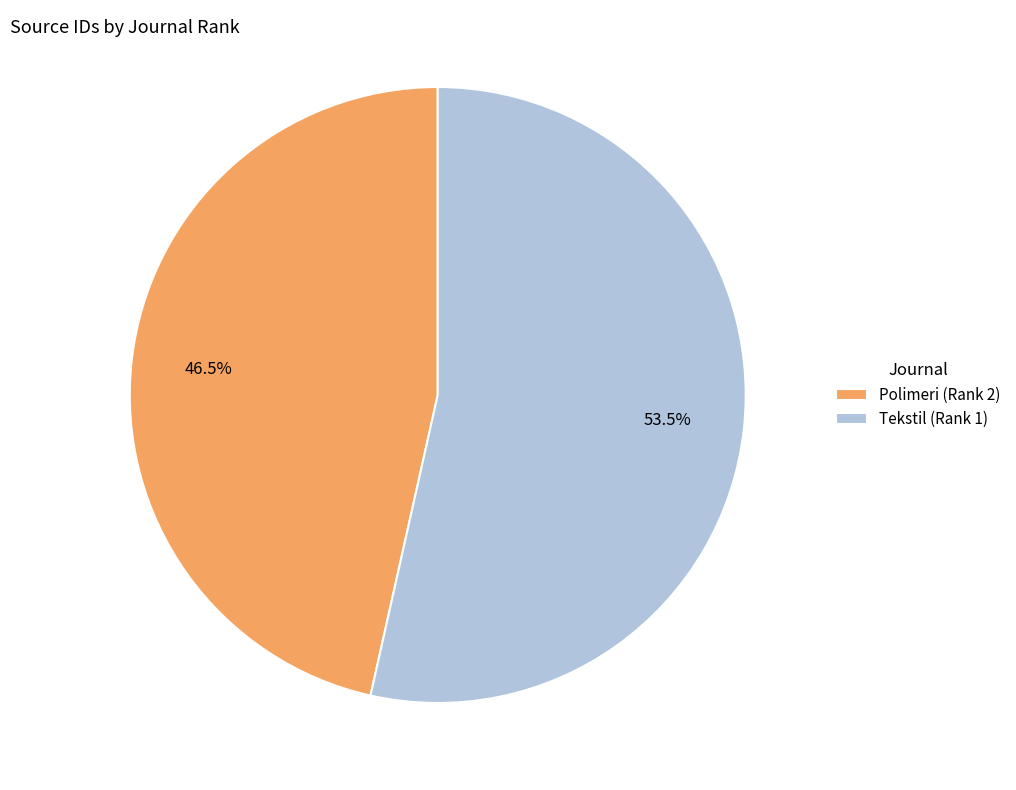

Count the number of slices in the pie.

2